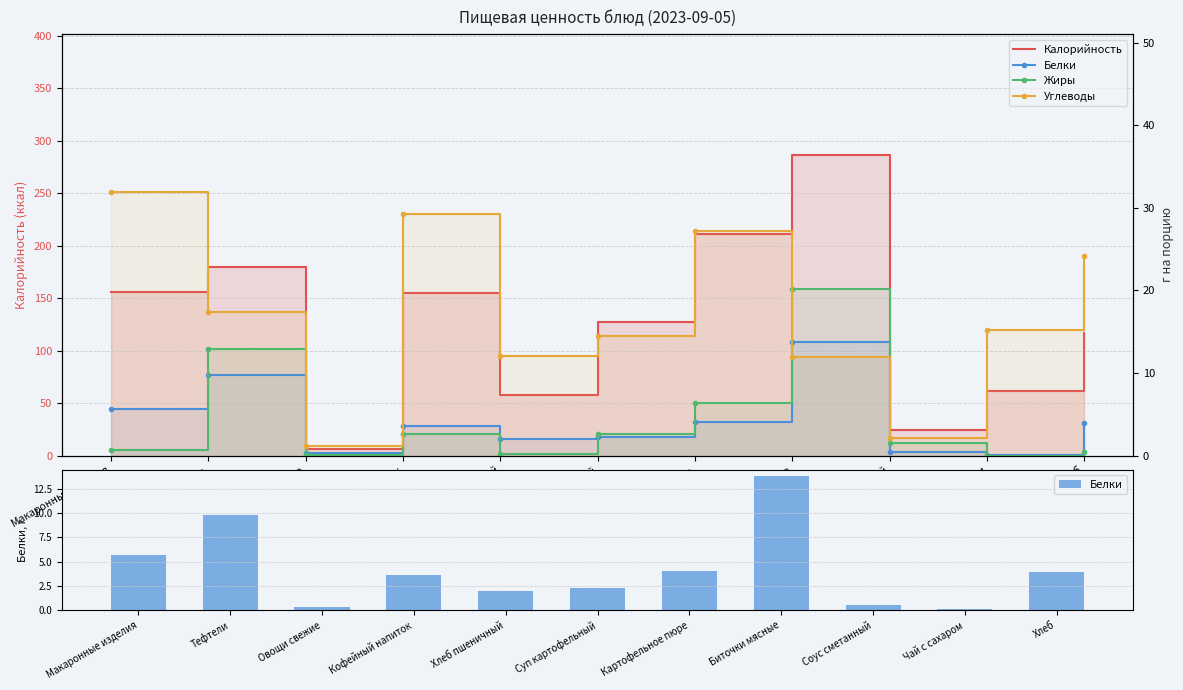

At Соус сметанный, list the series in order from largest to smallest.

Калорийность, Углеводы, Жиры, Белки